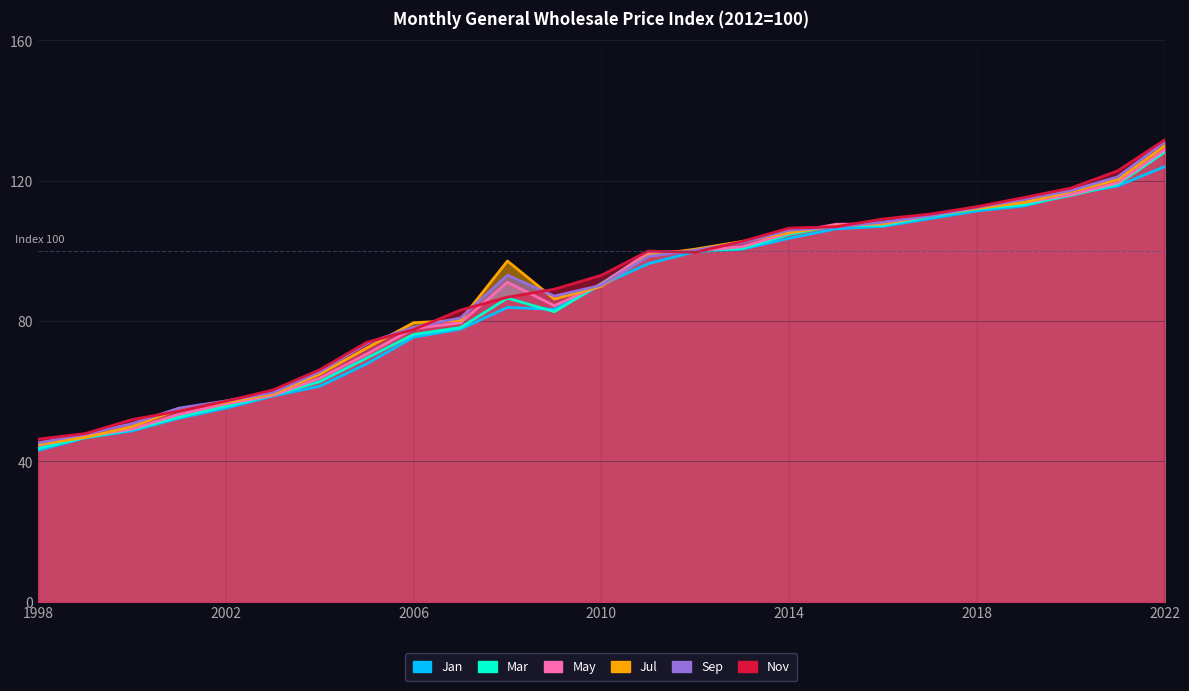

What is the total value across all series at 2015?

641.9